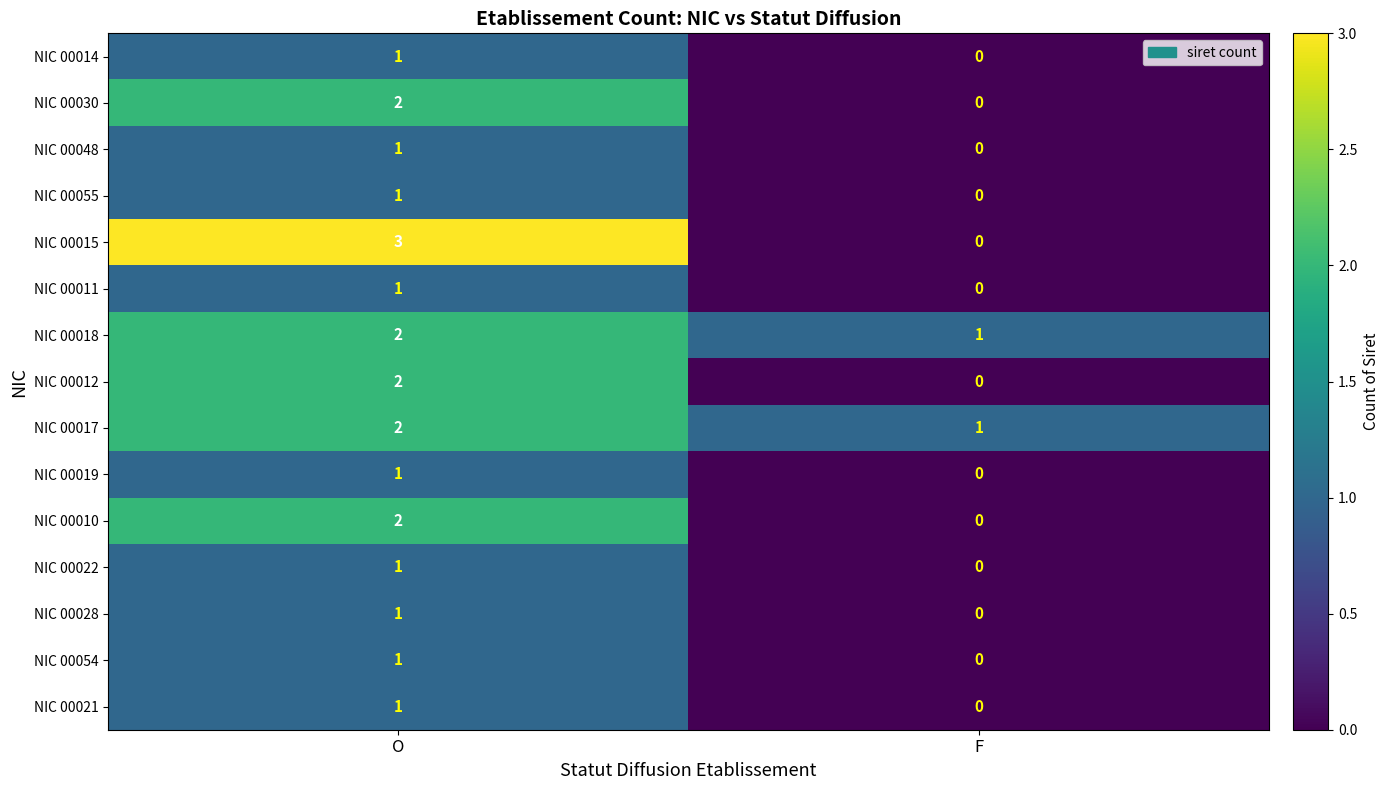

What is the spread (max minus min) of values at O?

2